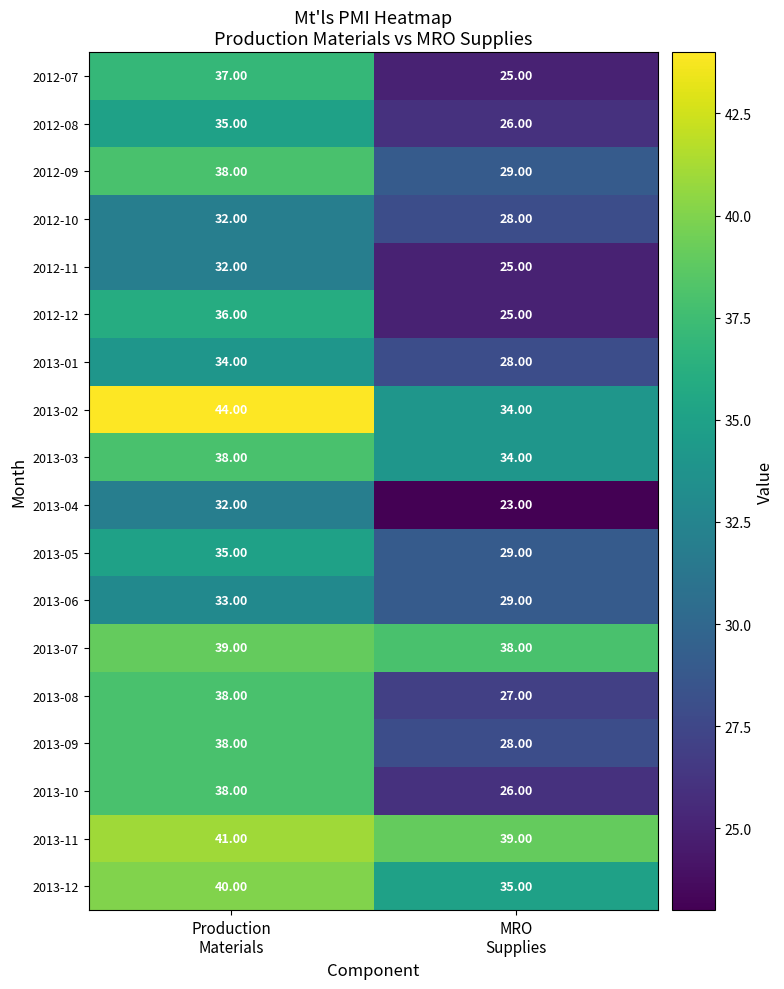

What is the average value of the 2013-05 series?

32